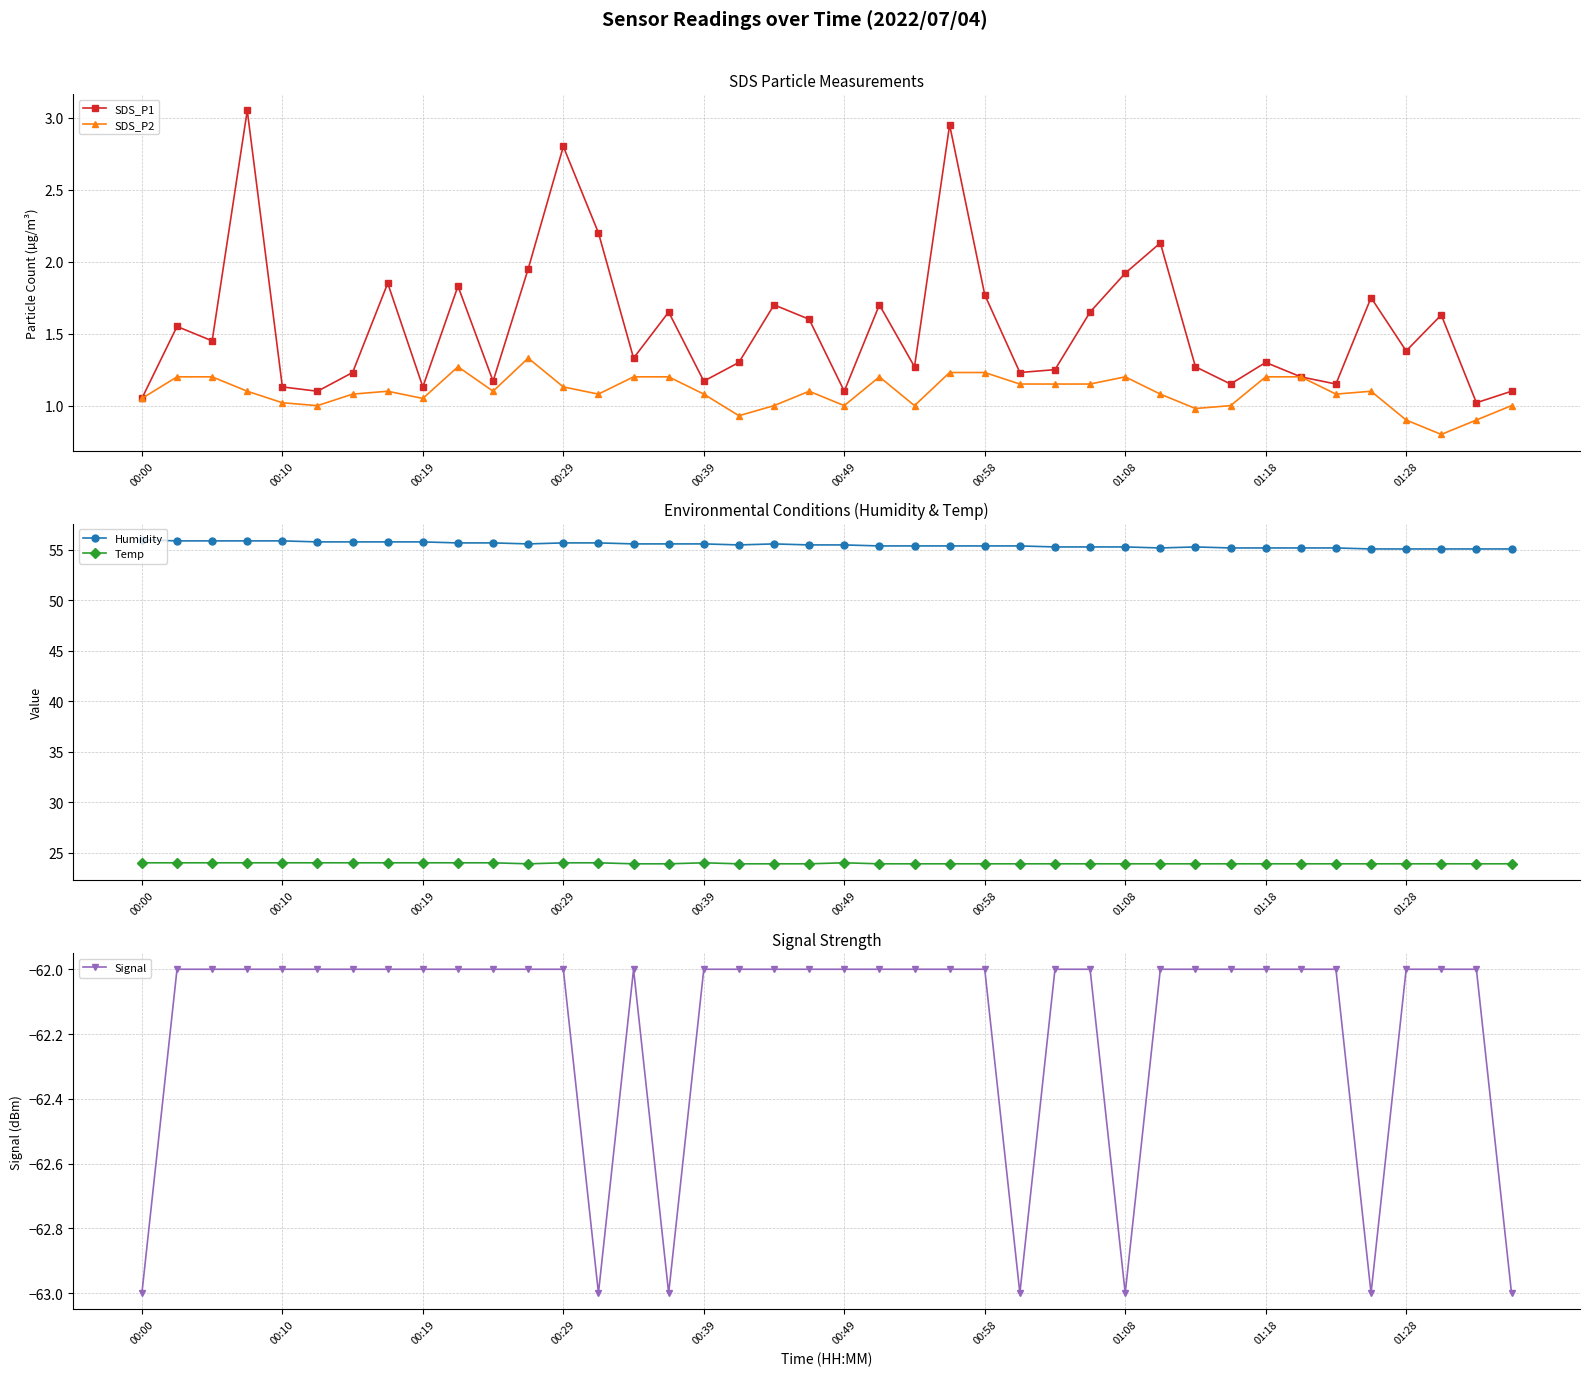

True or false: Temp and Humidity cross at least once.

False